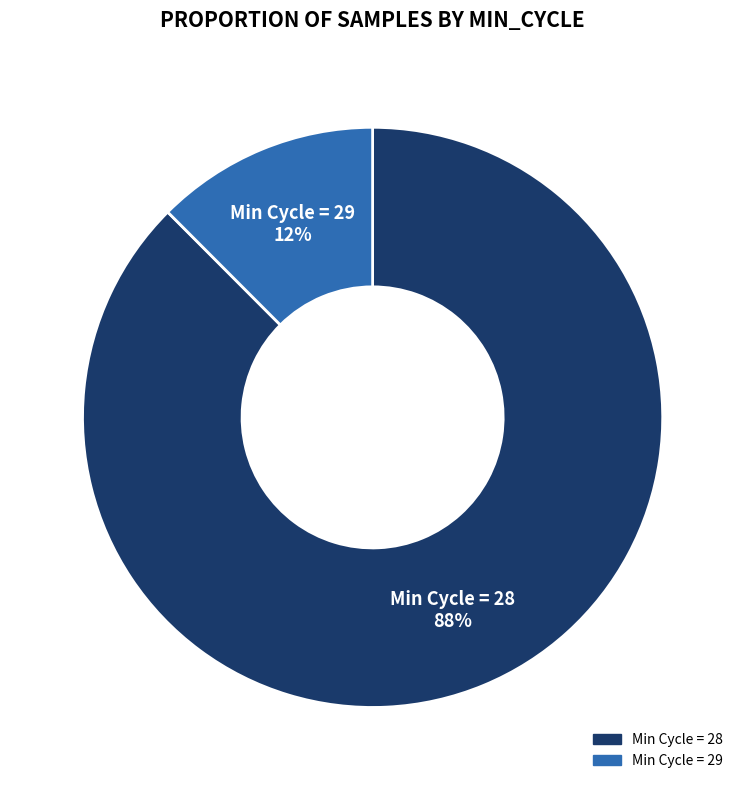

Is there a majority slice in this chart?

Yes